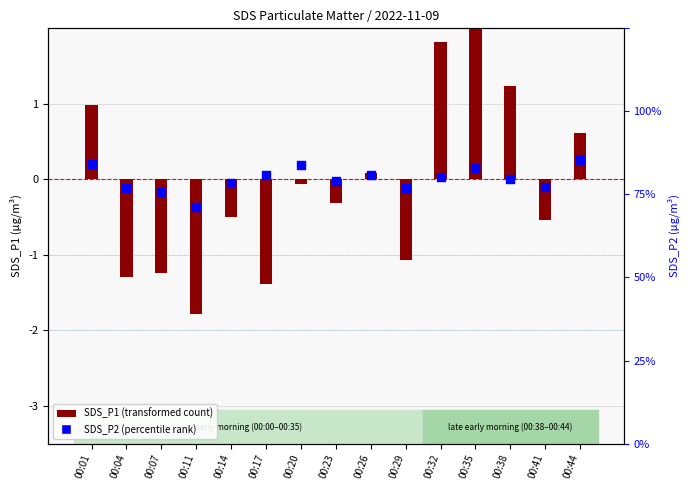

Which series contains the lowest Y value?

SDS_P1 (centered)